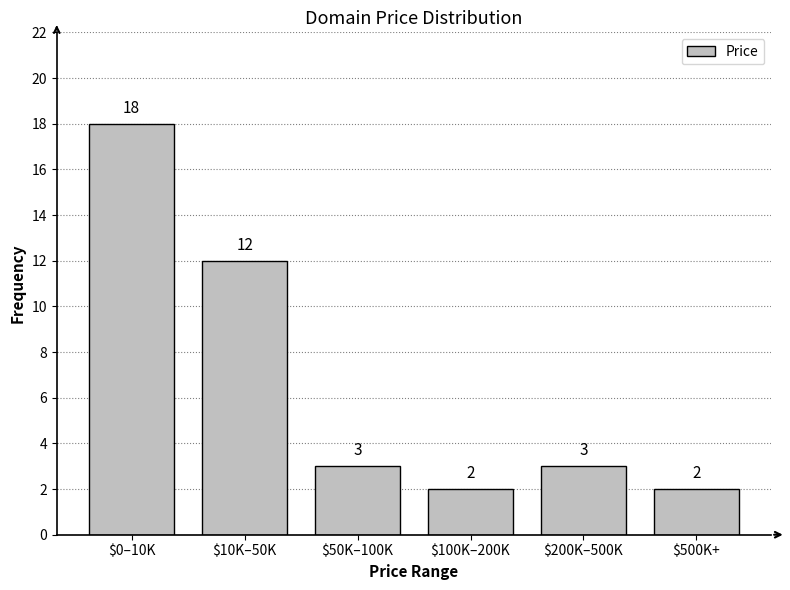

Reading left to right, transcribe all the data shown in this chart.

18	12	3	2	3	2